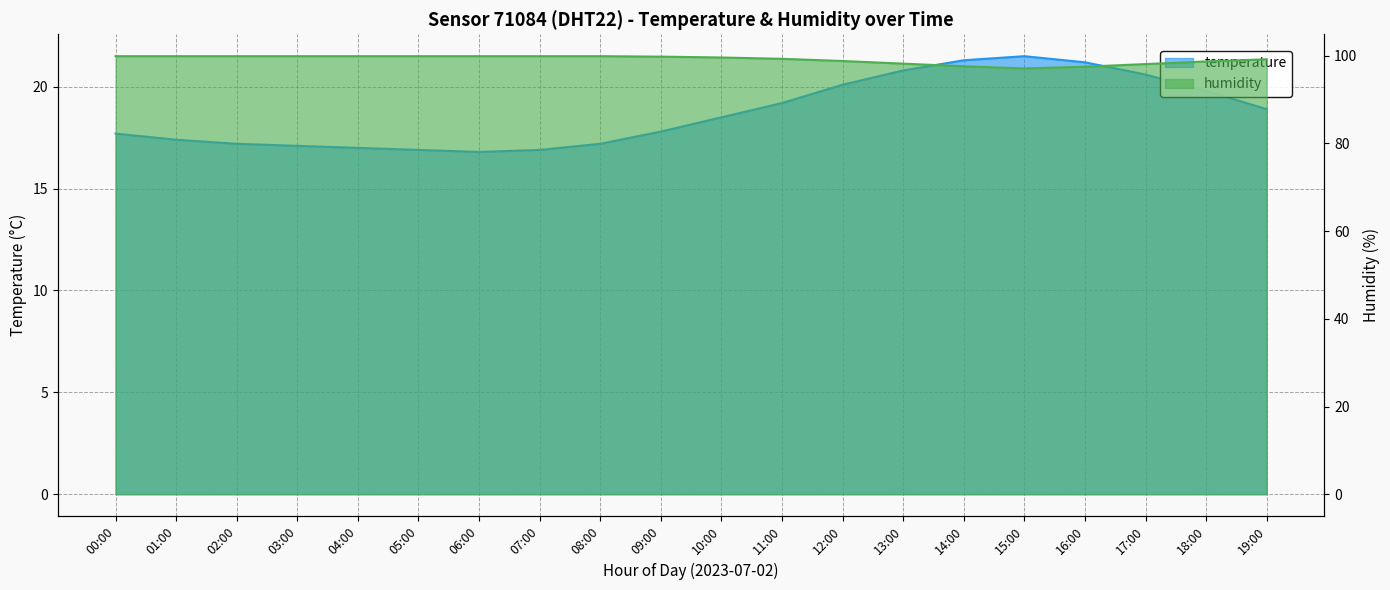

What is the minimum value shown in the chart?

16.8